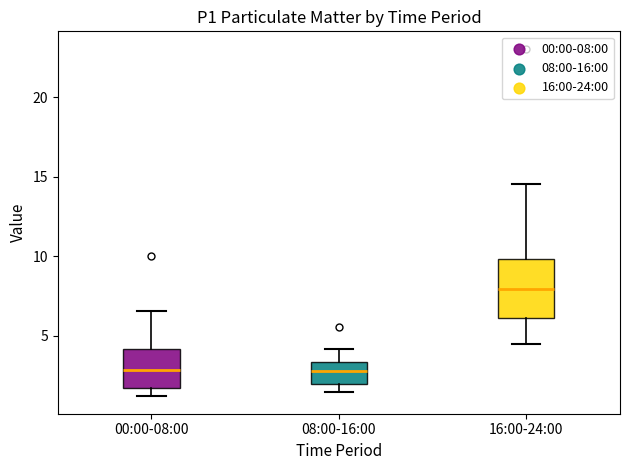

Where does the upper whisker of the box for 16:00-24:00 end on the y-axis? The values are not printed on the chart, so give them approximately, as read against the axis.

14.5